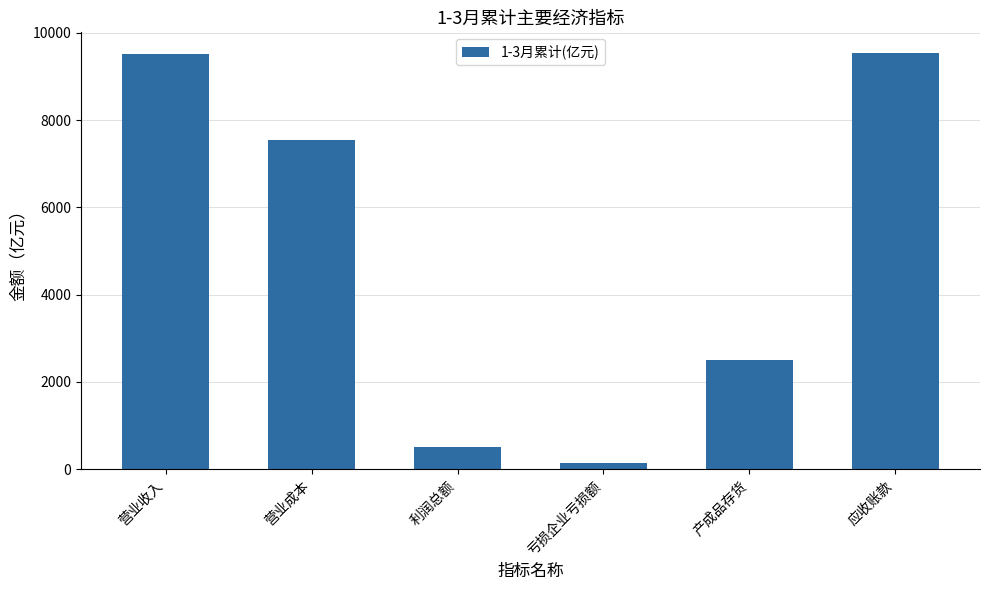

Count the number of categories in the chart.

6